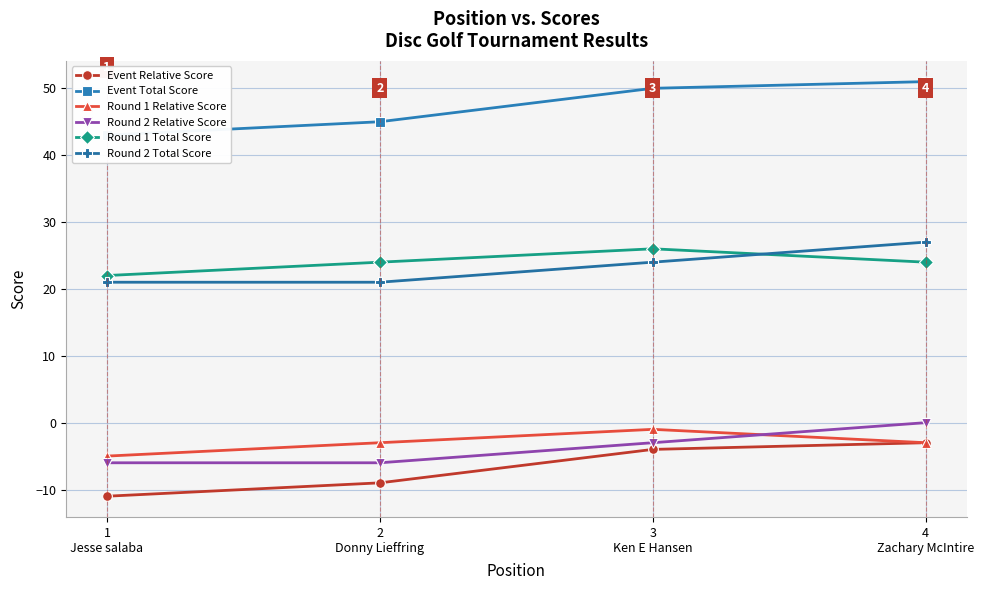

What are all the series names shown in the legend?

Event Relative Score, Event Total Score, Round 1 Relative Score, Round 2 Relative Score, Round 1 Total Score, Round 2 Total Score